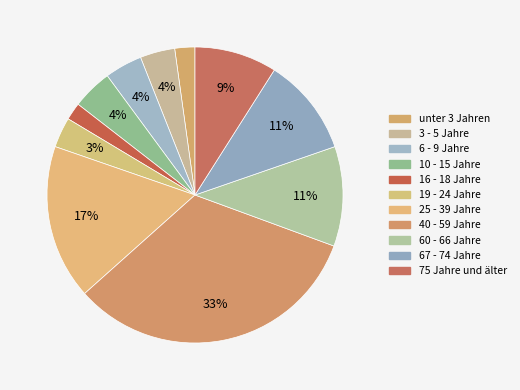

Which category has the smallest portion of the pie?

16 - 18 Jahre